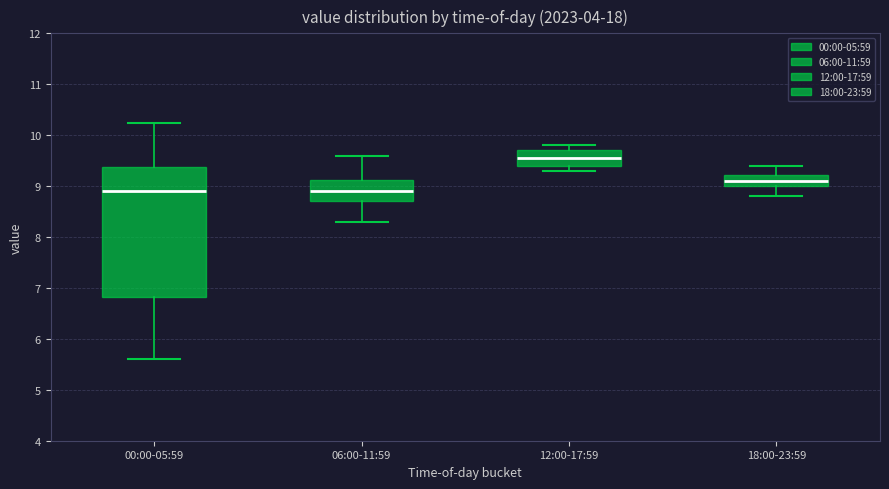

Reading left to right, read every box against the y-axis: the position of its median line, the range the box covers, and the ends of its whiskers. The values are not printed on the chart, so give them approximately, as read against the axis.

00:00-05:59: median 8.9, box 6.8 to 9.4, whiskers 5.6 to 10.2
06:00-11:59: median 8.9, box 8.7 to 9.1, whiskers 8.3 to 9.6
12:00-17:59: median 9.6, box 9.4 to 9.7, whiskers 9.3 to 9.8
18:00-23:59: median 9.1, box 9.0 to 9.2, whiskers 8.8 to 9.4